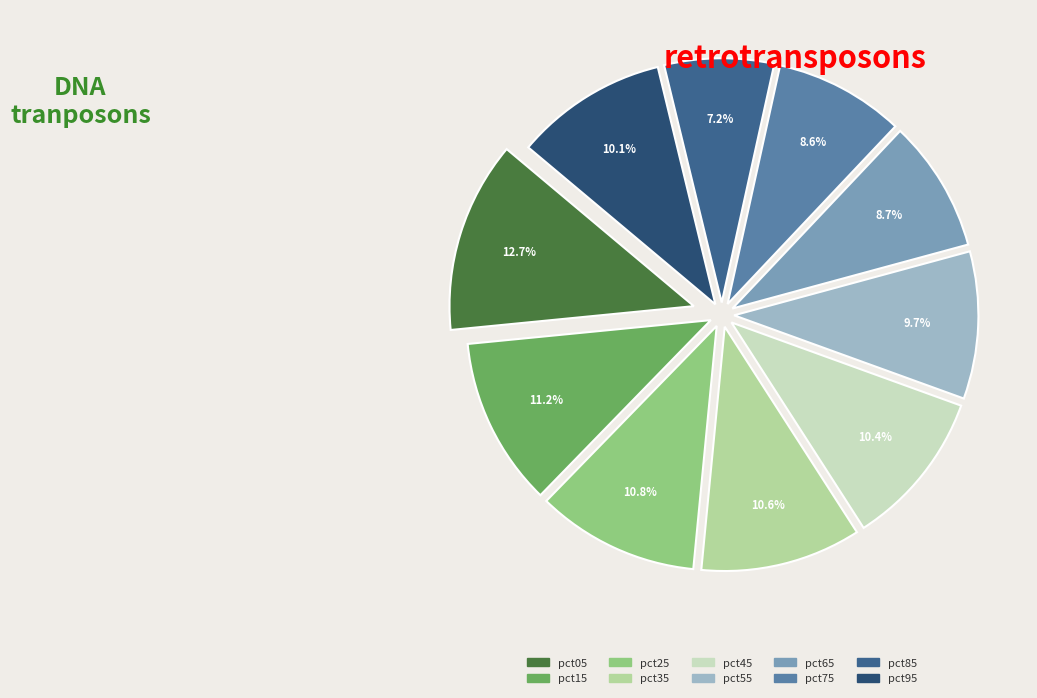

Is pct95 the majority of the pie?

No